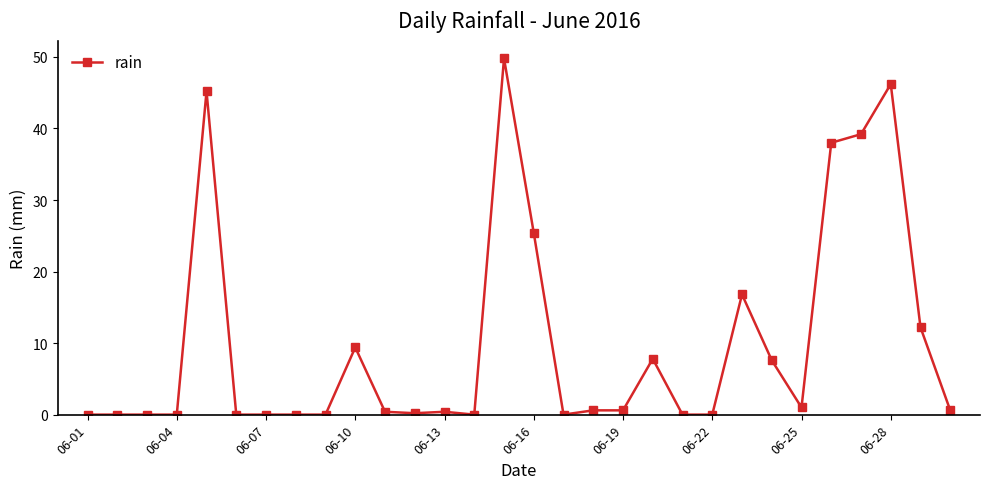

True or false: there are more than 2 points higher than both neighbors.

True